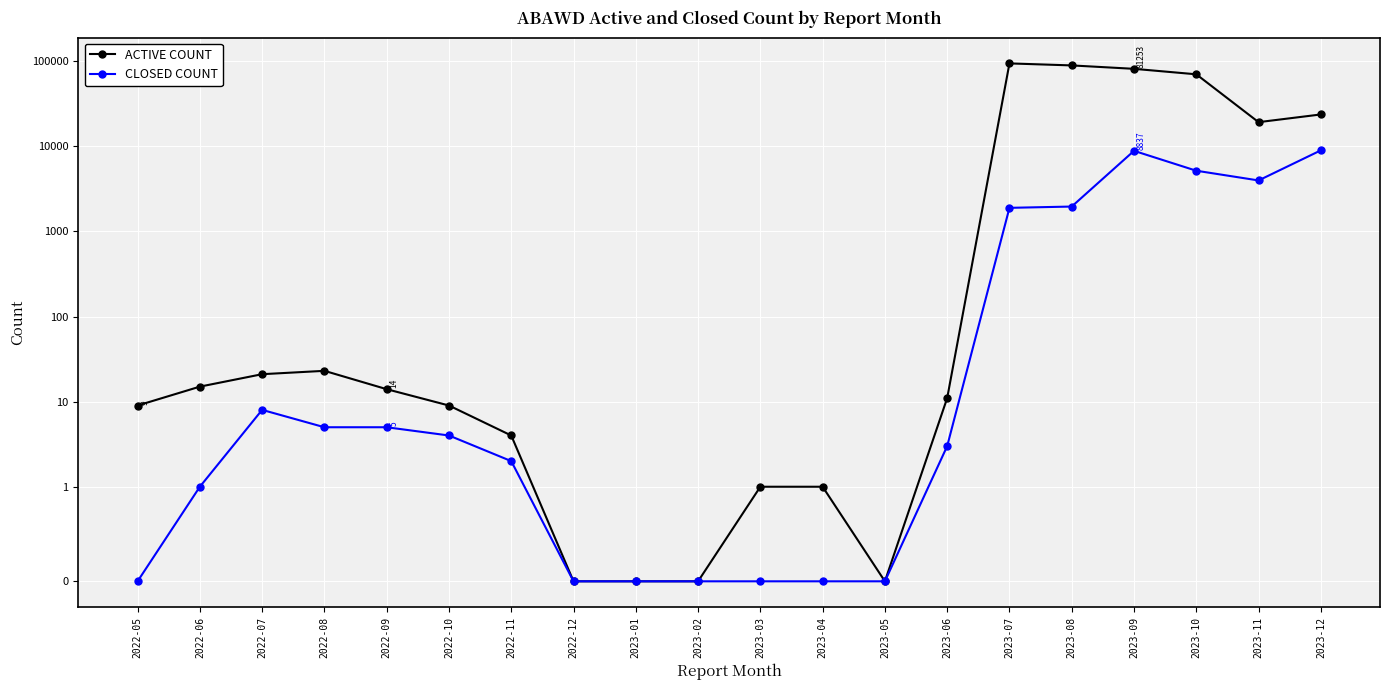

Is the value of ACTIVE COUNT at 2023-01 greater than the value of CLOSED COUNT at 2022-09?

No